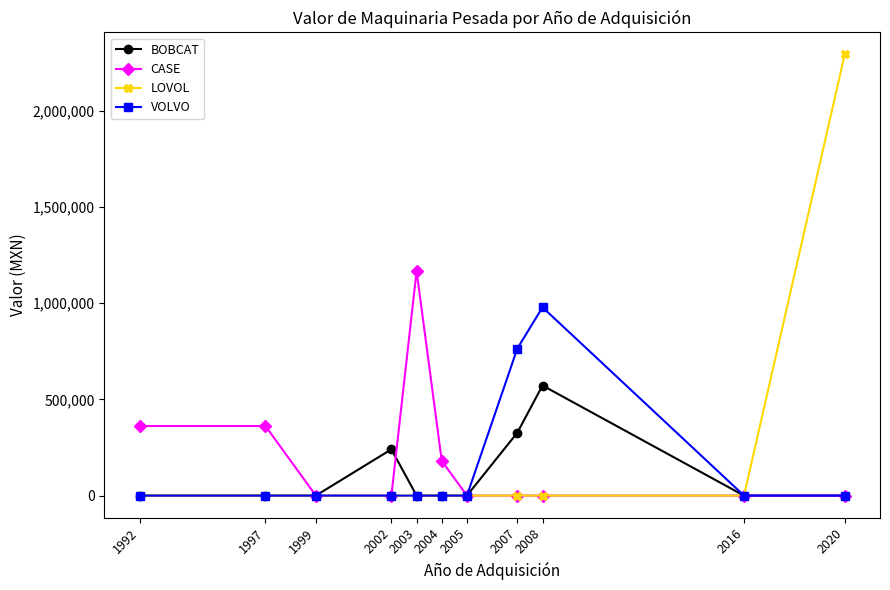

What is the difference between the VOLVO values at 1997 and 2008?

979000.0